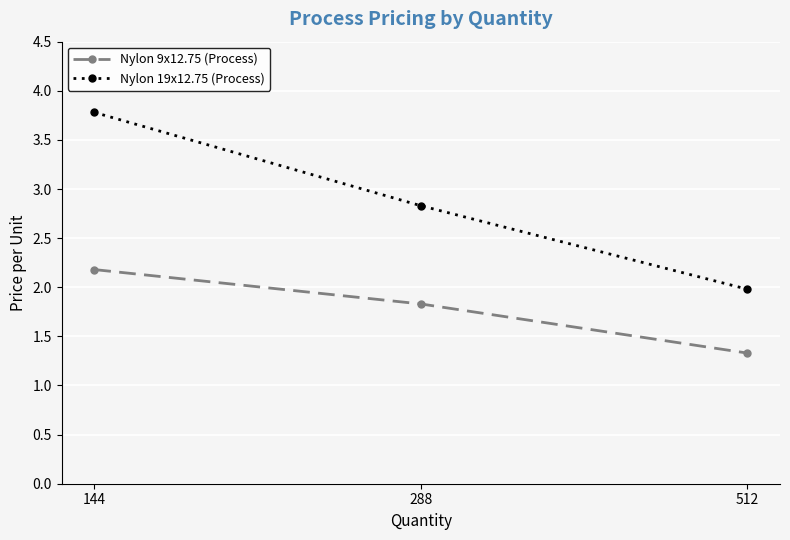

What is the maximum value shown in the chart?

3.8